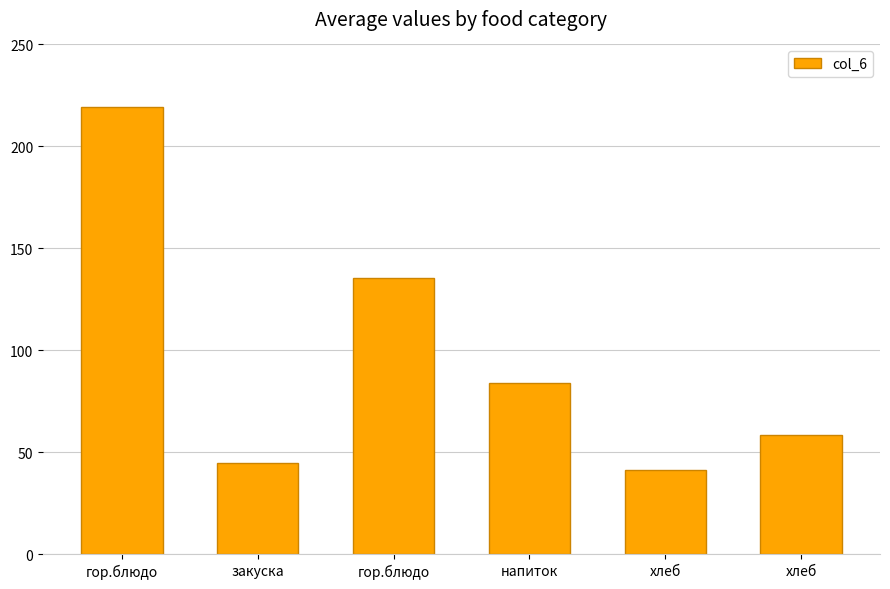

What is the approximate value at хлеб?

41.2